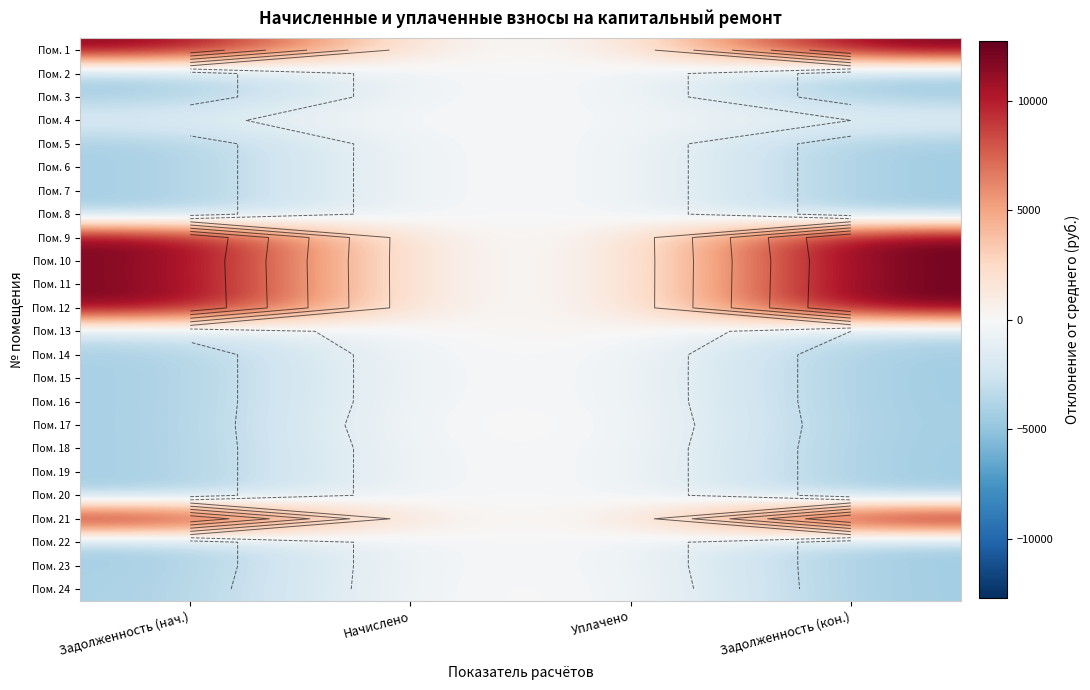

How many negative values does the Пом. 13 series have?

3